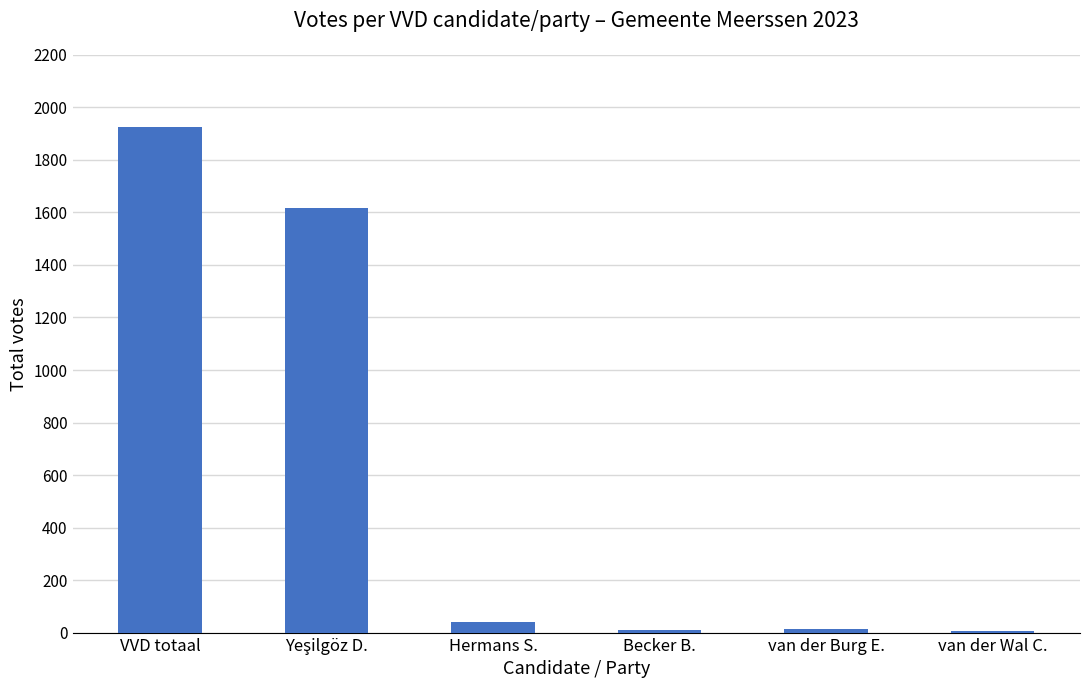

What is the greatest value displayed?

1926